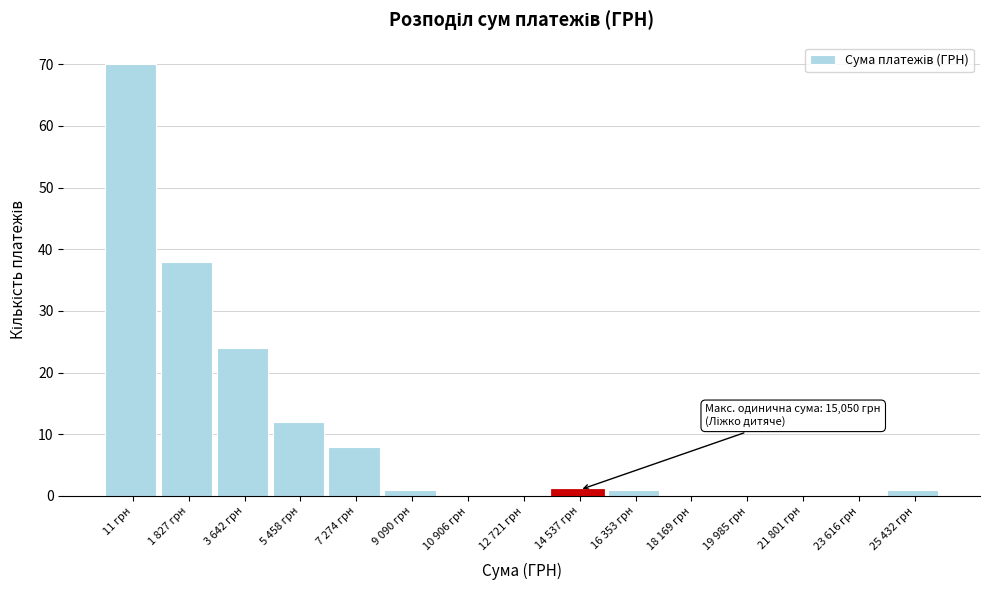

Reading left to right, list all the values displayed in this chart.

11 грн=70	1 827 грн=38	3 642 грн=24	5 458 грн=12	7 274 грн=8	9 090 грн=1	10 906 грн=0	12 721 грн=0	14 537 грн=1	16 353 грн=1	18 169 грн=0	19 985 грн=0	21 801 грн=0	23 616 грн=0	25 432 грн=1